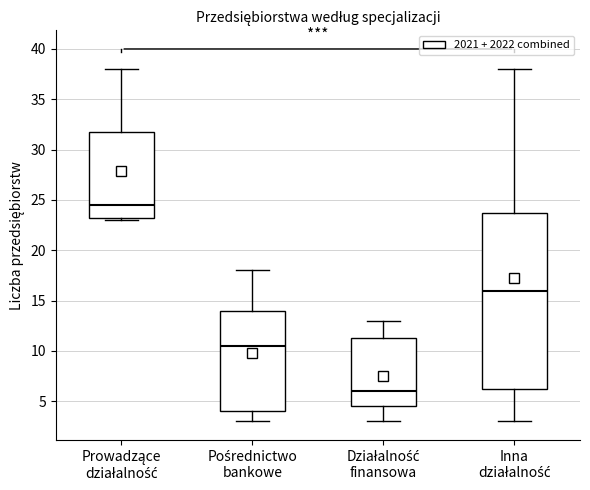

Which box's median line is the lowest?

Działalność finansowa